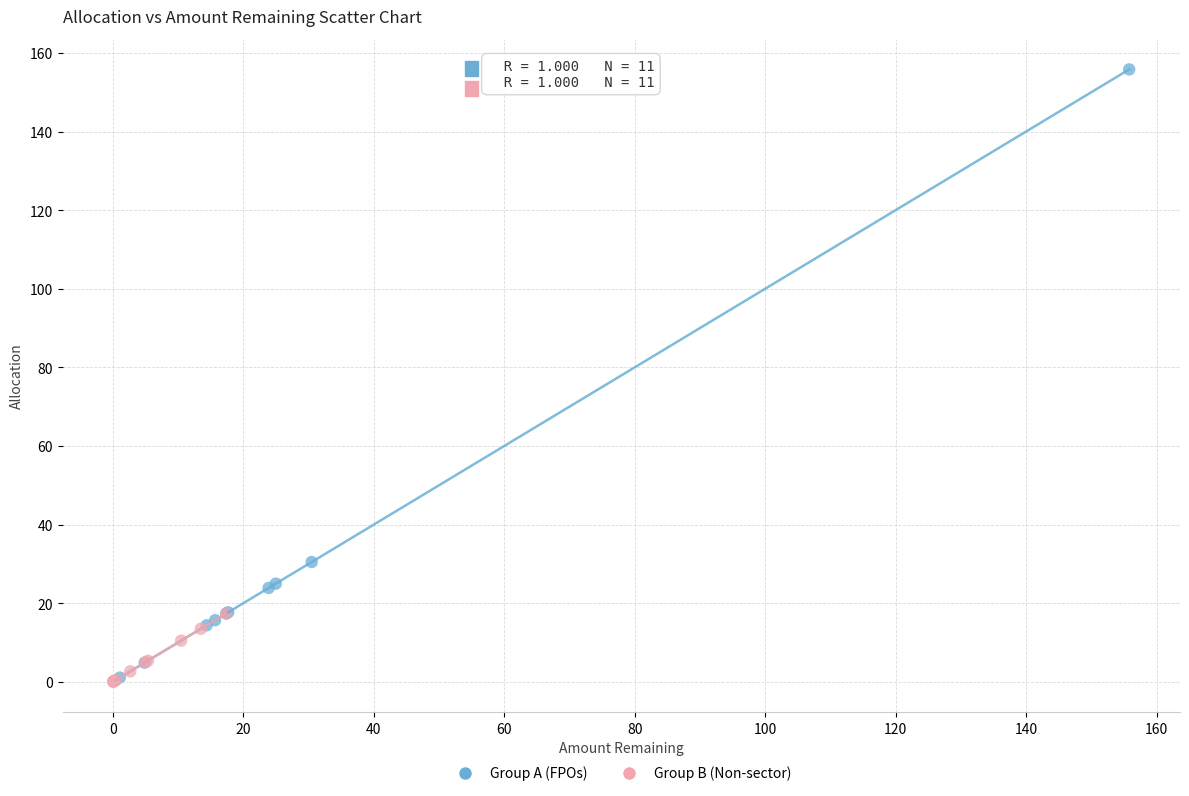

What are all the series names shown in the legend?

Group A (FPOs), Group B (Non-sector)